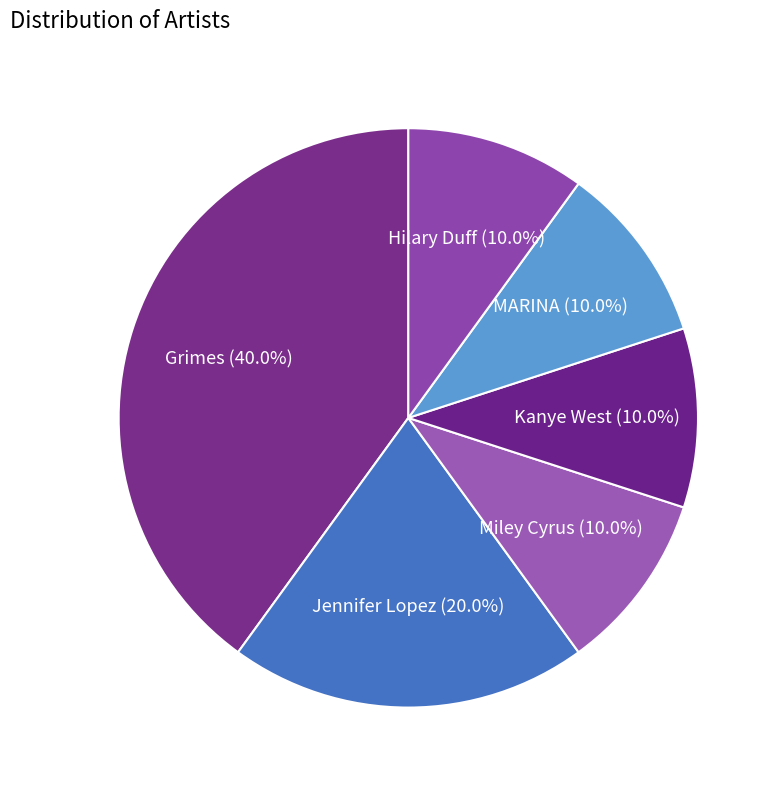

To the nearest percent, what is the combined percentage of Miley Cyrus and Hilary Duff?

20%